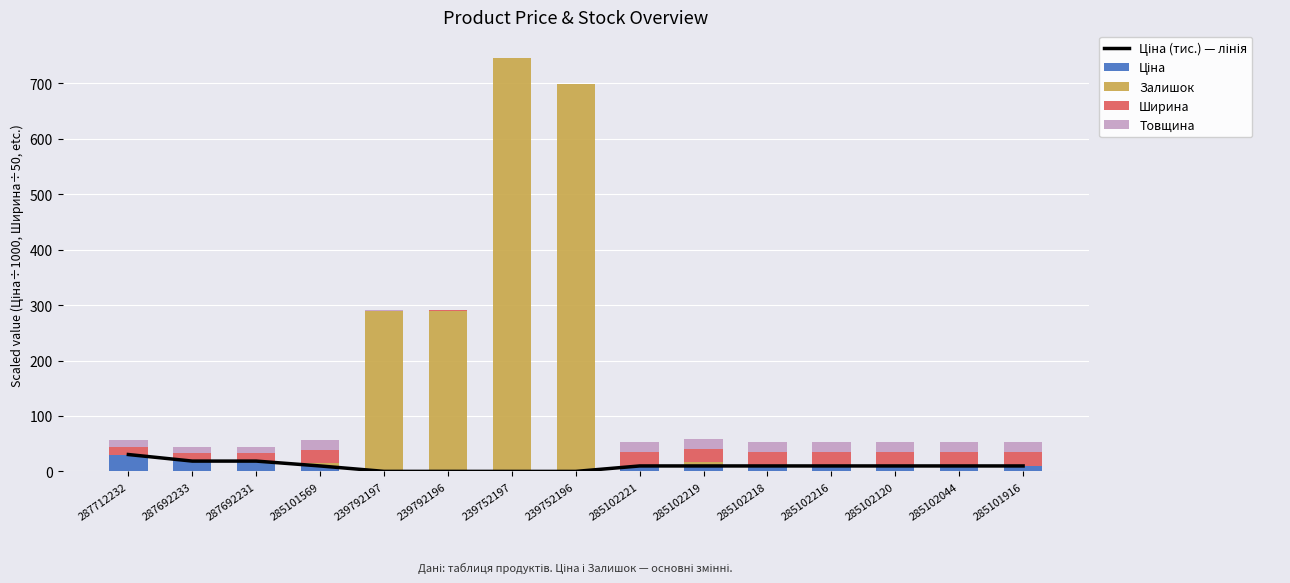

What is the difference between the maximum and minimum values in the Залишок series?

745.0